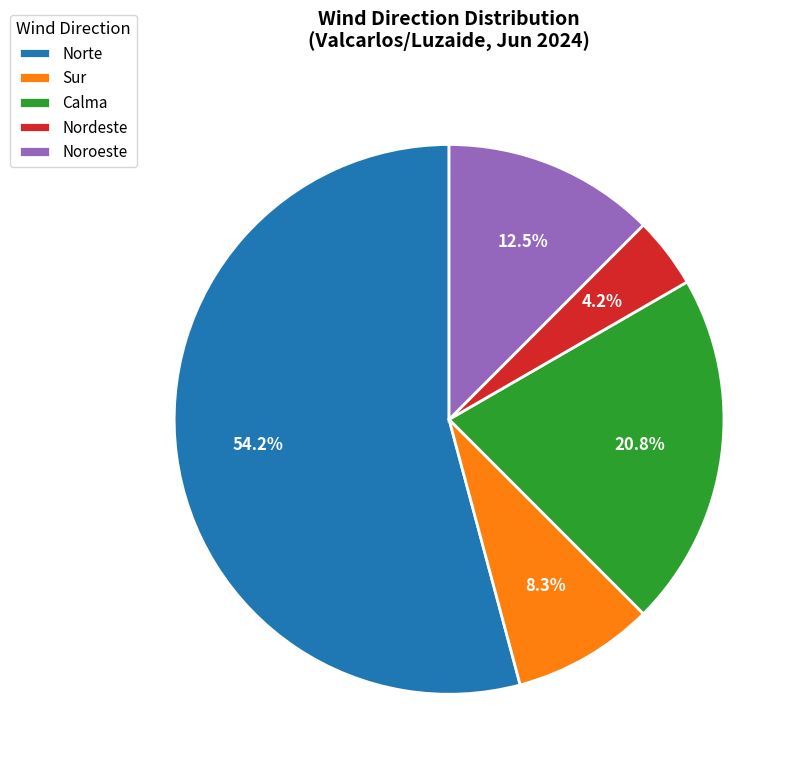

What is the majority slice?

Norte